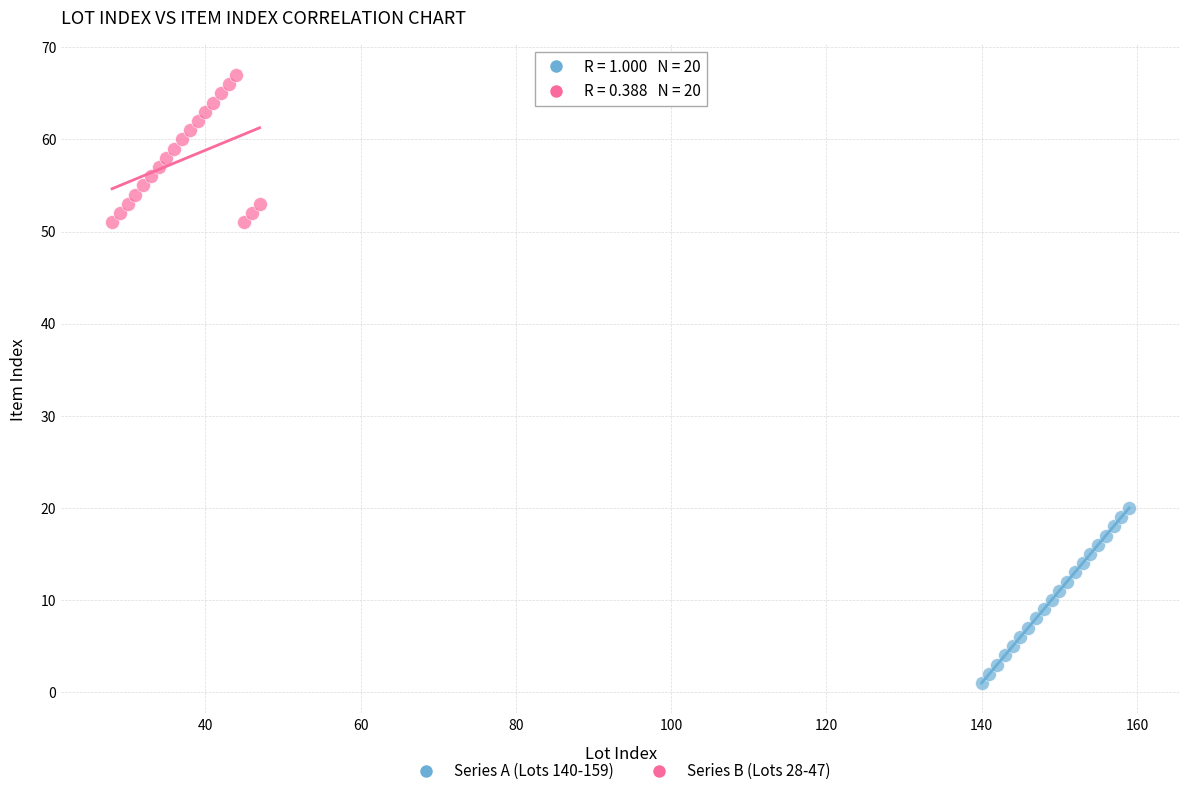

Which series contains the highest Y value?

Series B (Lots 28-47)